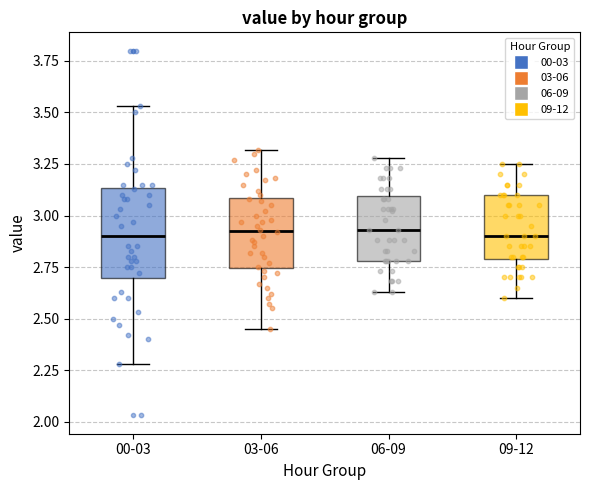

Reading left to right, read every box against the y-axis: the position of its median line, the range the box covers, and the ends of its whiskers. The values are not printed on the chart, so give them approximately, as read against the axis.

00-03: median 2.90, box 2.70 to 3.15, whiskers 2.30 to 3.55
03-06: median 2.95, box 2.75 to 3.10, whiskers 2.45 to 3.30
06-09: median 2.95, box 2.80 to 3.10, whiskers 2.65 to 3.30
09-12: median 2.90, box 2.80 to 3.10, whiskers 2.60 to 3.25